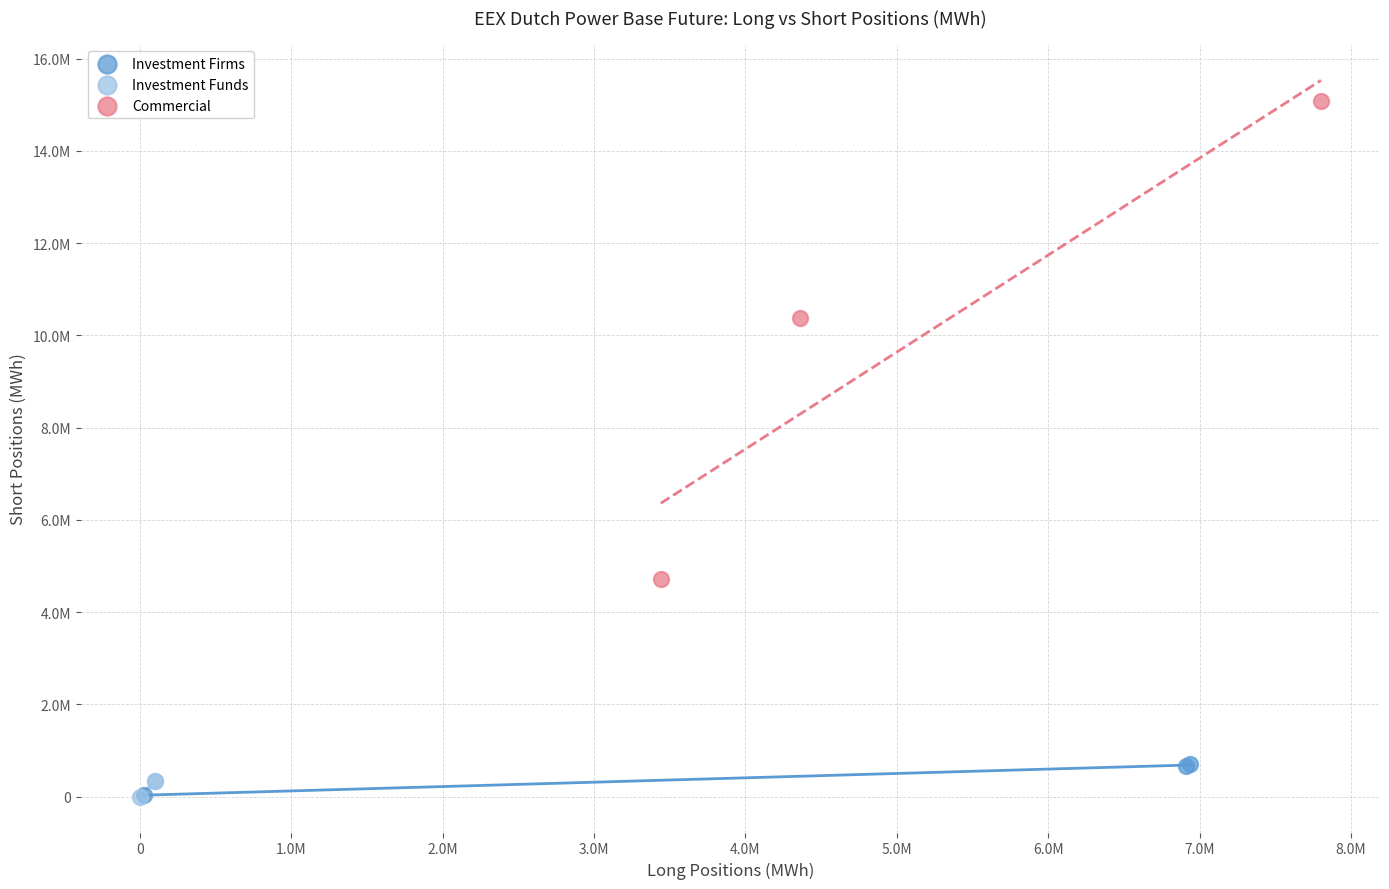

What are all the series names shown in the legend?

Investment Firms, Investment Funds, Commercial